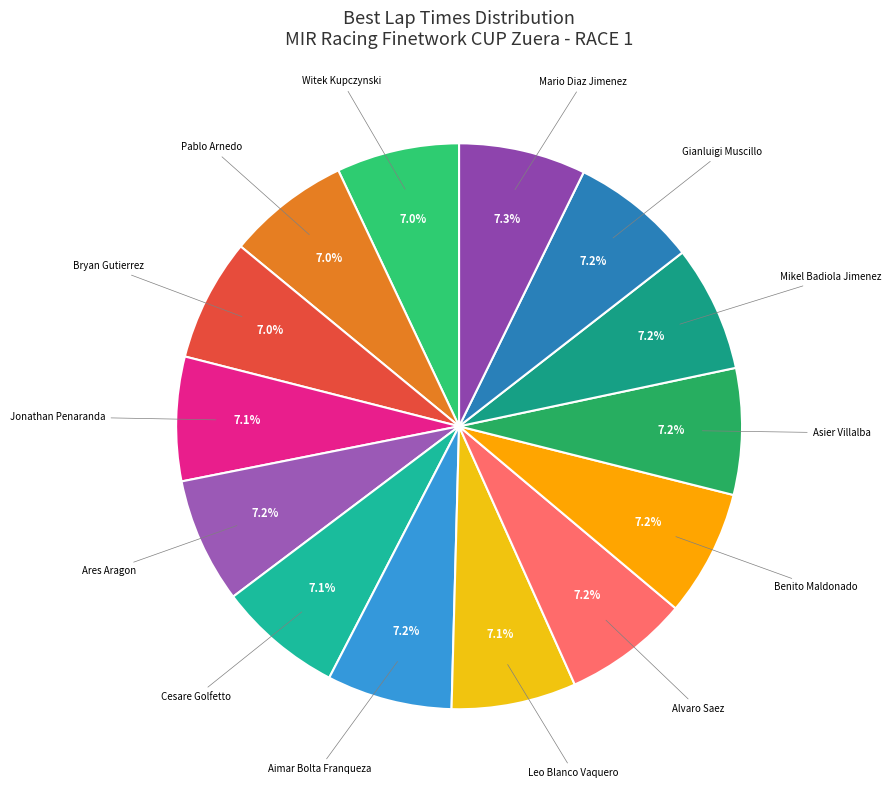

Does any single category account for the majority?

No